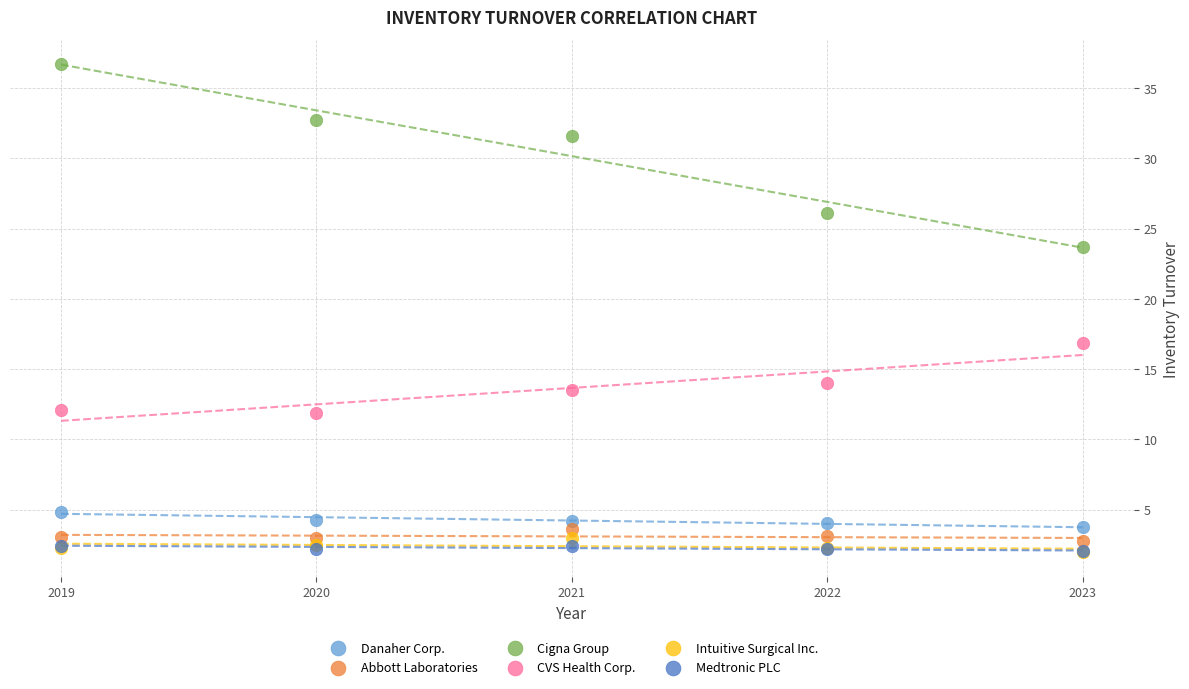

Across all series, what Y value is closest to 19?

16.8